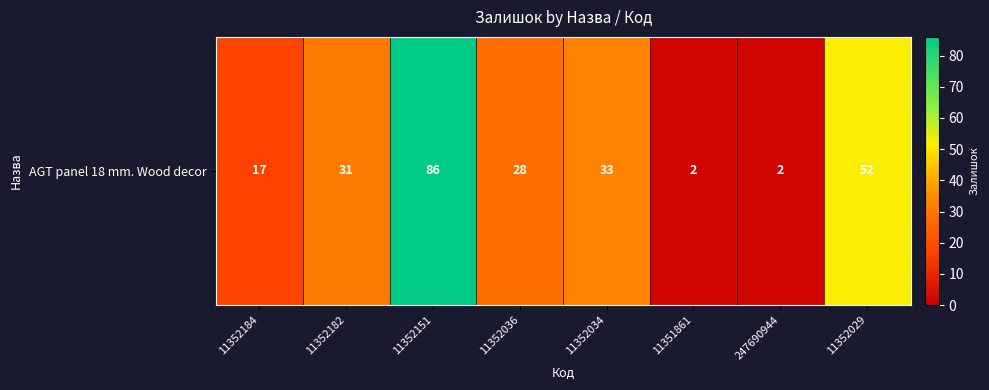

What is the difference between the second highest and second lowest values?

50